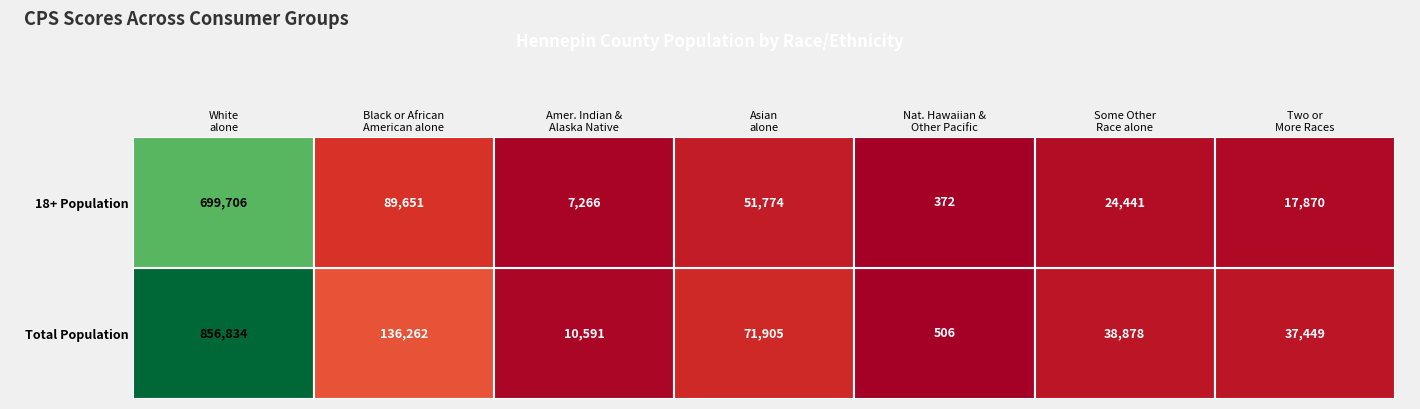

Where is Asian alone nearest to the value 61839?

1